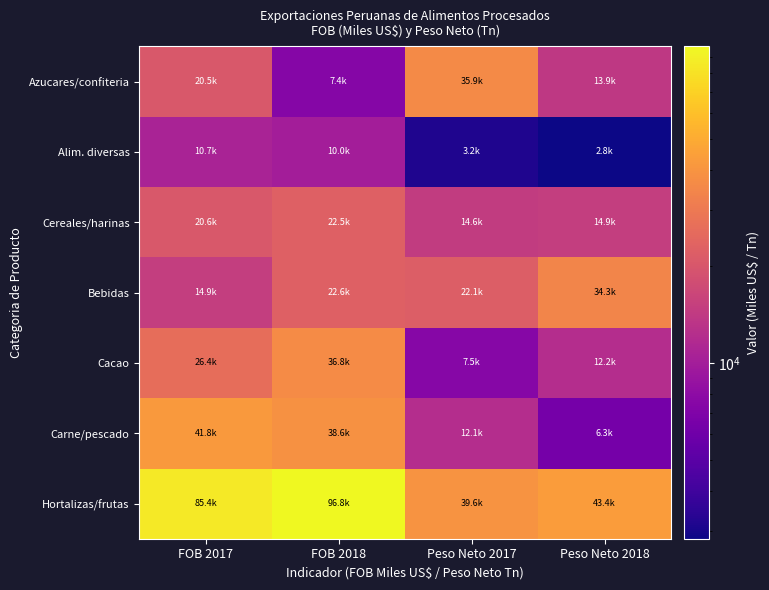

List the series in order of their peak value, highest first.

Hortalizas/frutas, Carne/pescado, Cacao, Azucares/confiteria, Bebidas, Cereales/harinas, Alim. diversas